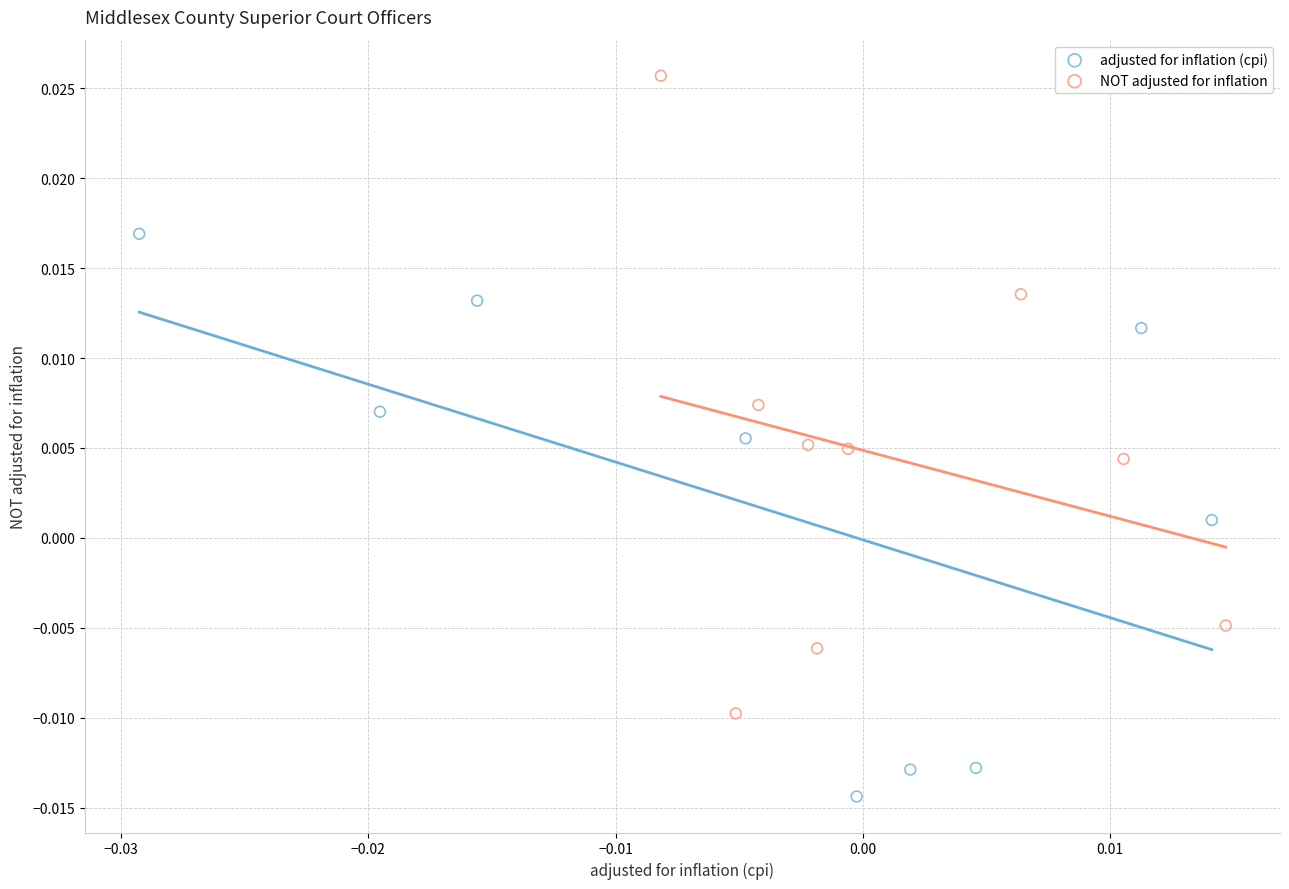

Which series contains the lowest Y value?

adjusted for inflation (cpi)